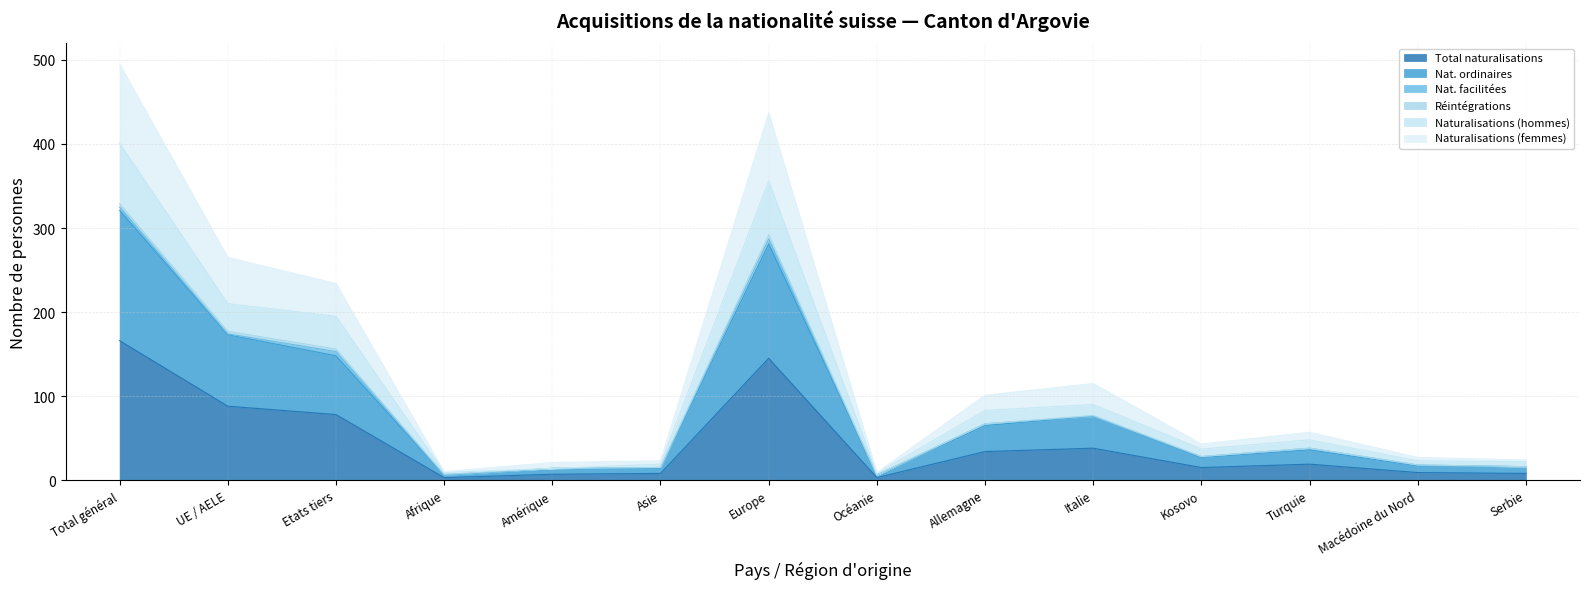

List the labels in order of Nat. ordinaires value, largest first.

Total général, Europe, UE / AELE, Etats tiers, Italie, Allemagne, Turquie, Kosovo, Macédoine du Nord, Serbie, Amérique, Asie, Afrique, Océanie